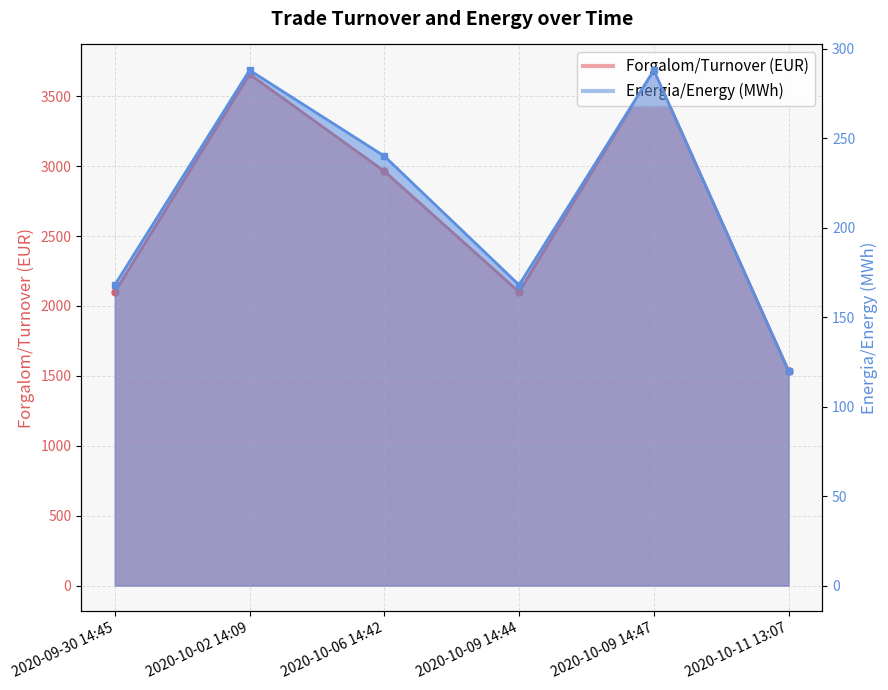

At which label is Forgalom/Turnover (EUR) closest to 2611?

2020-10-06 14:42